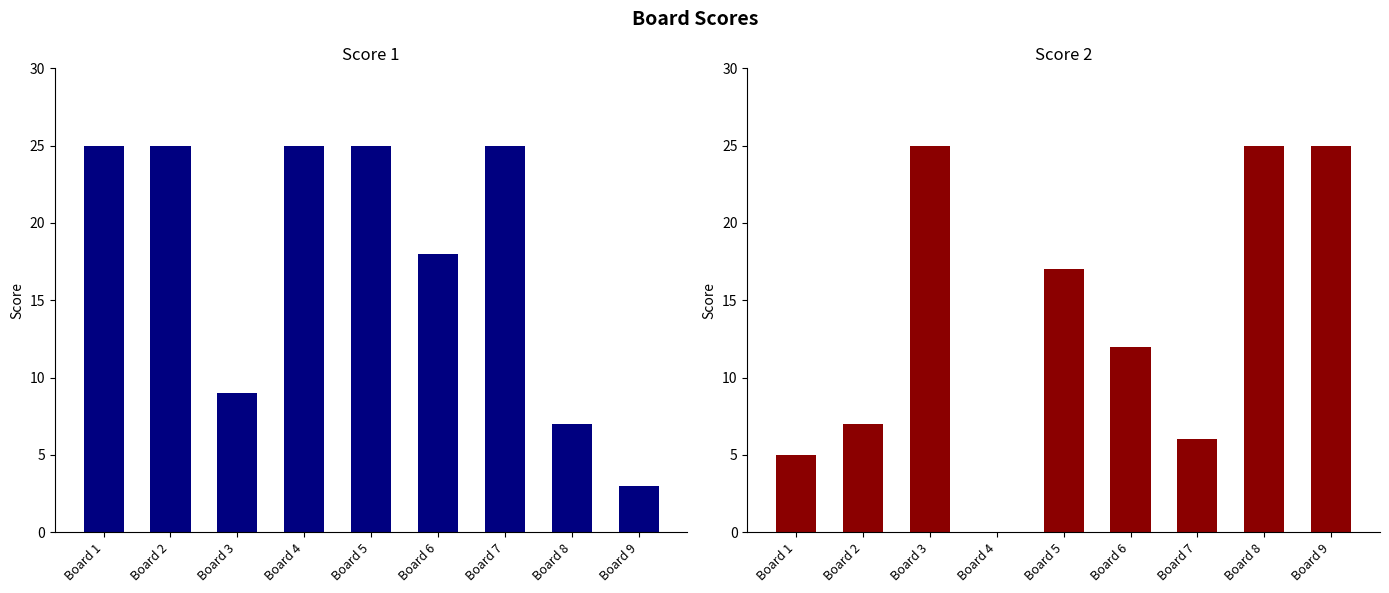

Rank the categories by Score 1 value from lowest to highest.

Board 9, Board 8, Board 3, Board 6, Board 1, Board 2, Board 4, Board 5, Board 7